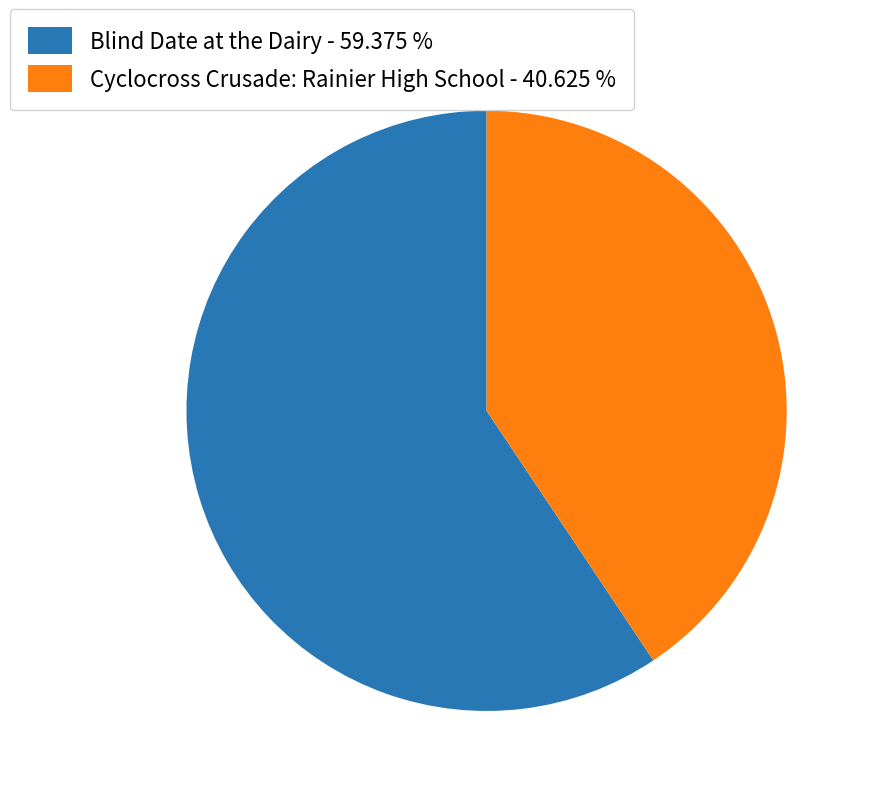

Which has a higher value, Blind Date at the Dairy or Cyclocross Crusade: Rainier High School?

Blind Date at the Dairy